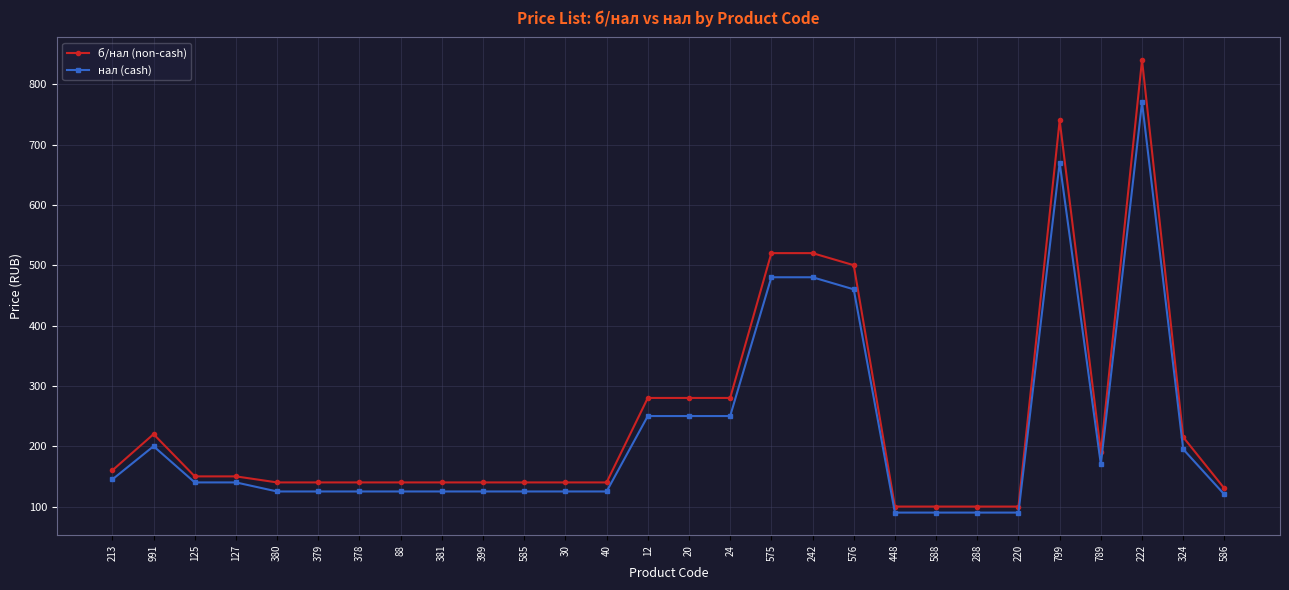

What is the minimum value shown in the chart?

90